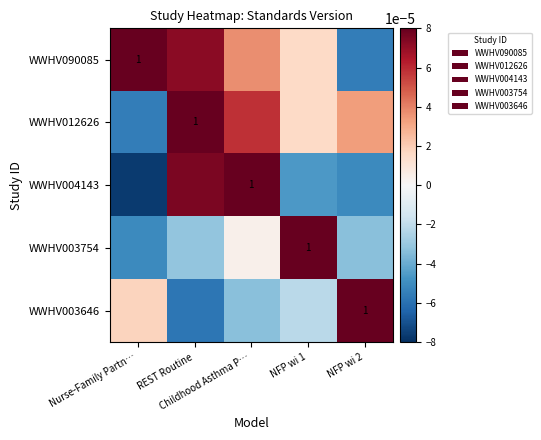

The value of WWHV003646 at Childhood Asthma P… is -0.0. True or false?

False